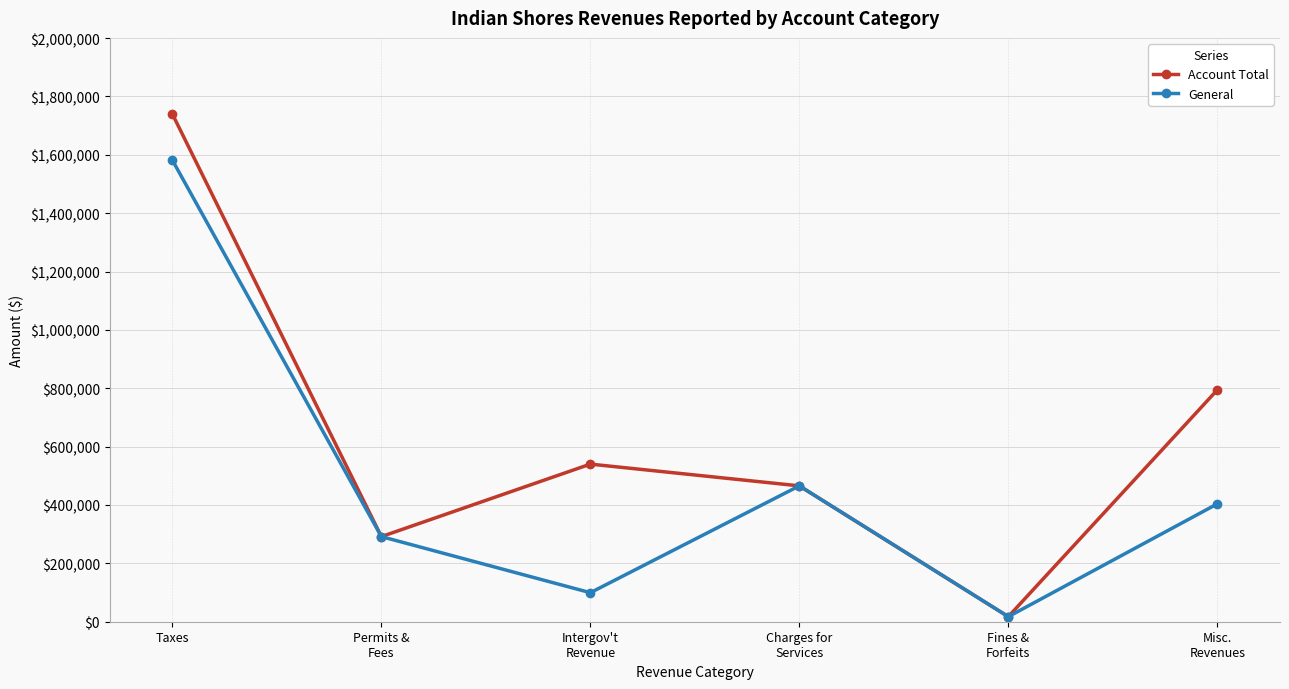

How many data points in Account Total are less than 540080?

3